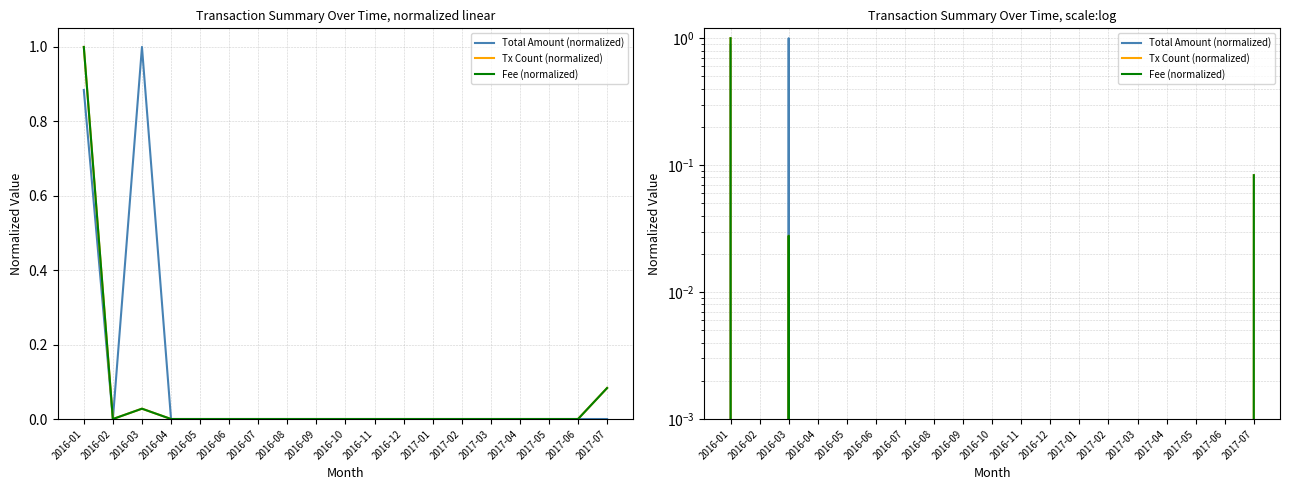

What position from the right is 2017-06?

2